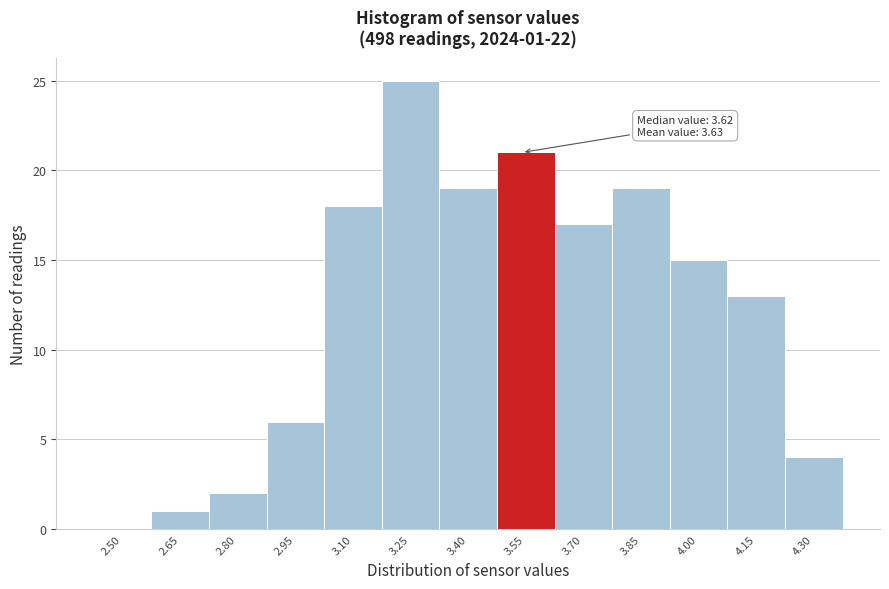

Reading right to left, what are all the values shown in this chart?

4.30=4	4.15=13	4.00=15	3.85=19	3.70=17	3.55=21	3.40=19	3.25=25	3.10=18	2.95=6	2.80=2	2.65=1	2.50=0